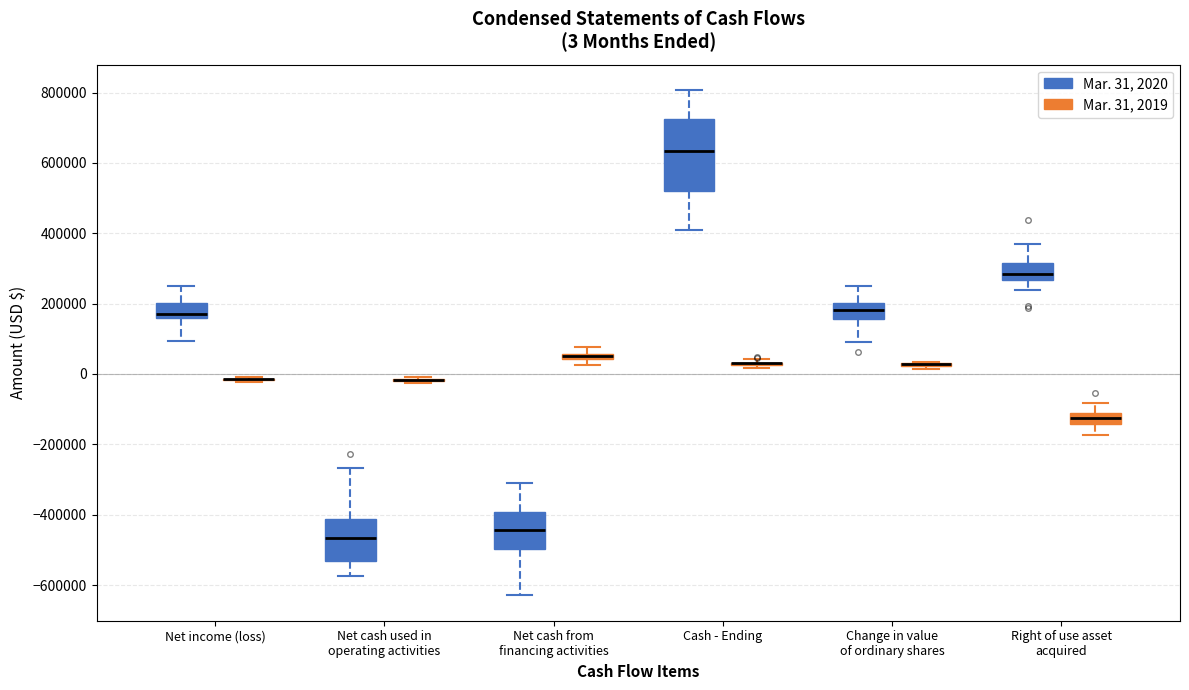

Which box is the tallest, from its lower edge to its upper edge?

Cash - Ending (Mar. 31, 2020)